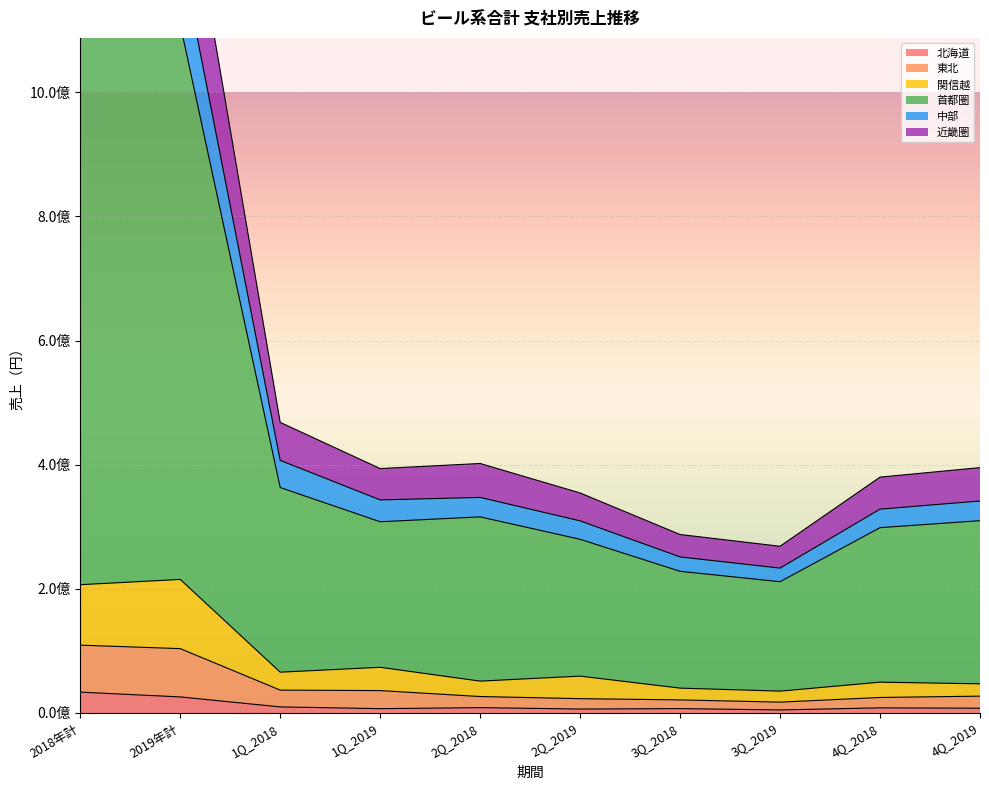

True or false: 北海道 and 中部 intersect in this chart.

False